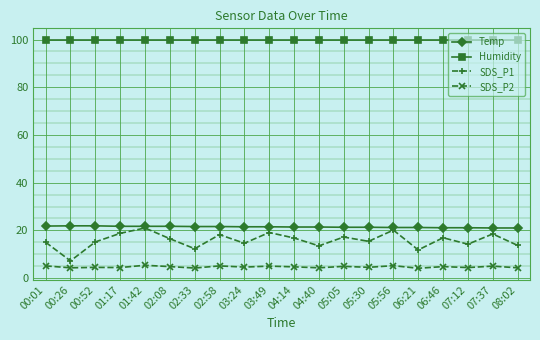

At which label does SDS_P1 reach its peak?

01:42